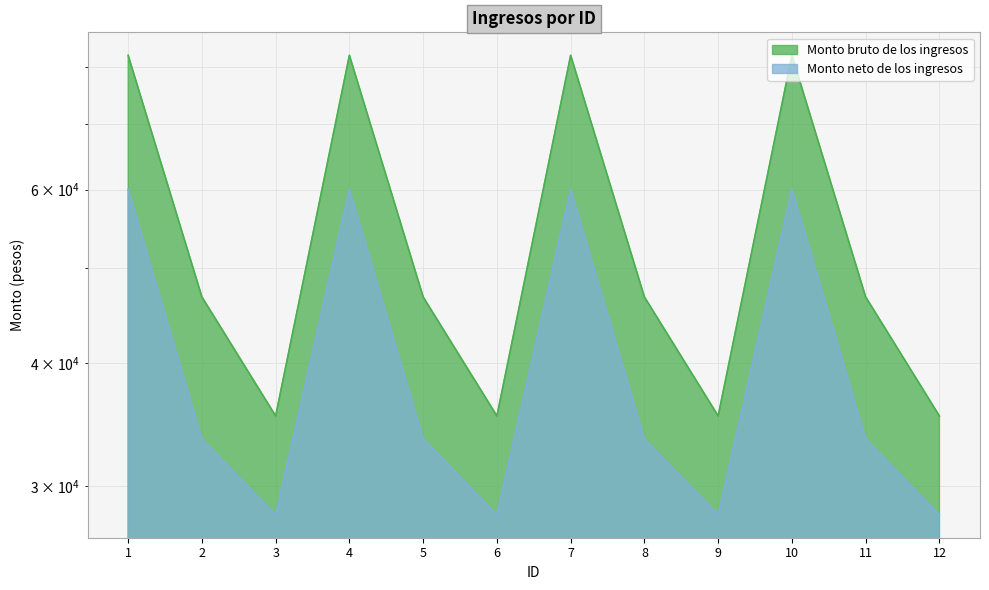

What is the value of the Monto neto de los ingresos point at the 2nd from the left?

33516.0